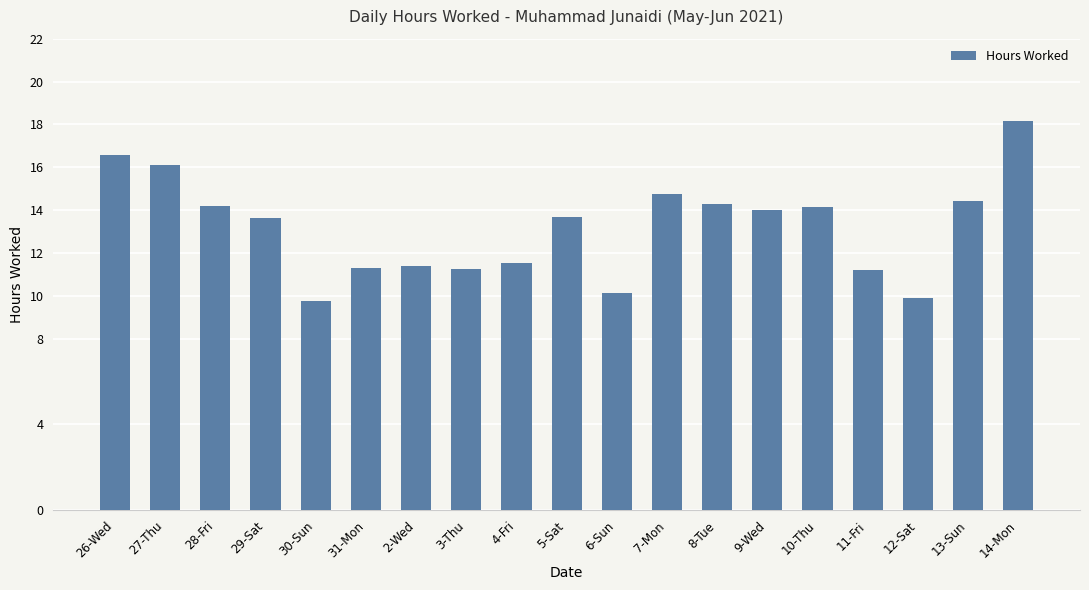

What is the difference between the values at 2-Wed and 27-Thu?

4.7